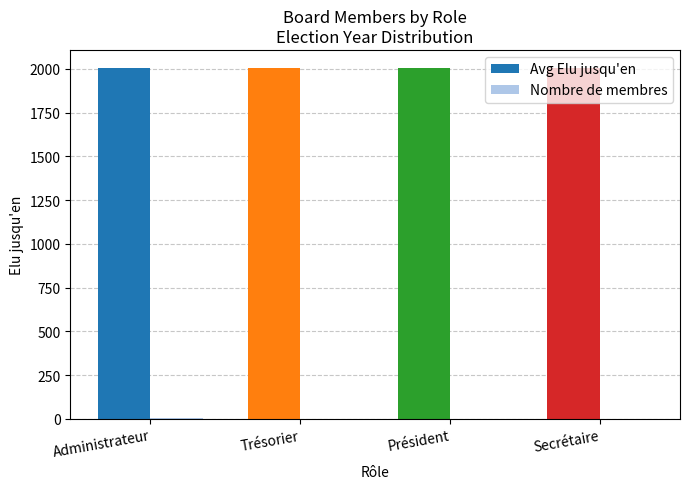

The value of Avg Elu jusqu'en at Secrétaire is 473.6. True or false?

False